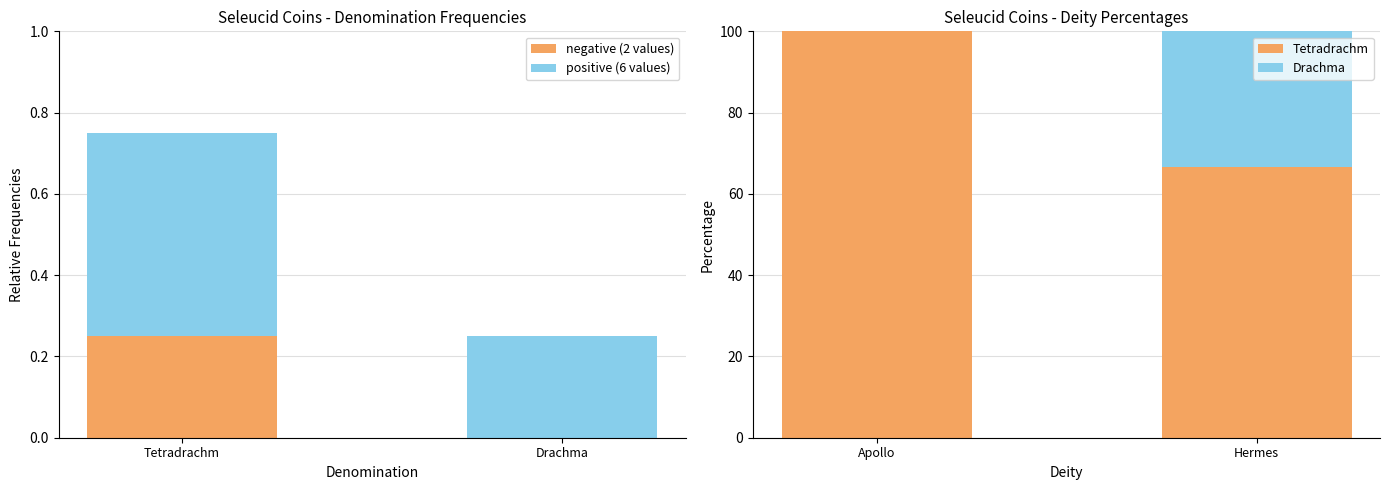

Reading left to right, extract all data points from this chart.

negative (2 values): 0.2	0.0
positive (6 values): 0.5	0.2
Tetradrachm: 100.0	66.7
Drachma: 0.0	33.3